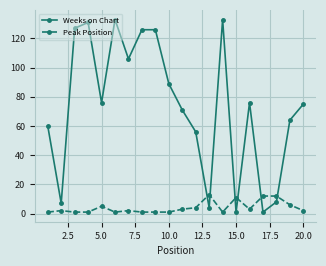

List the series in order of their peak value, highest first.

Weeks on Chart, Peak Position